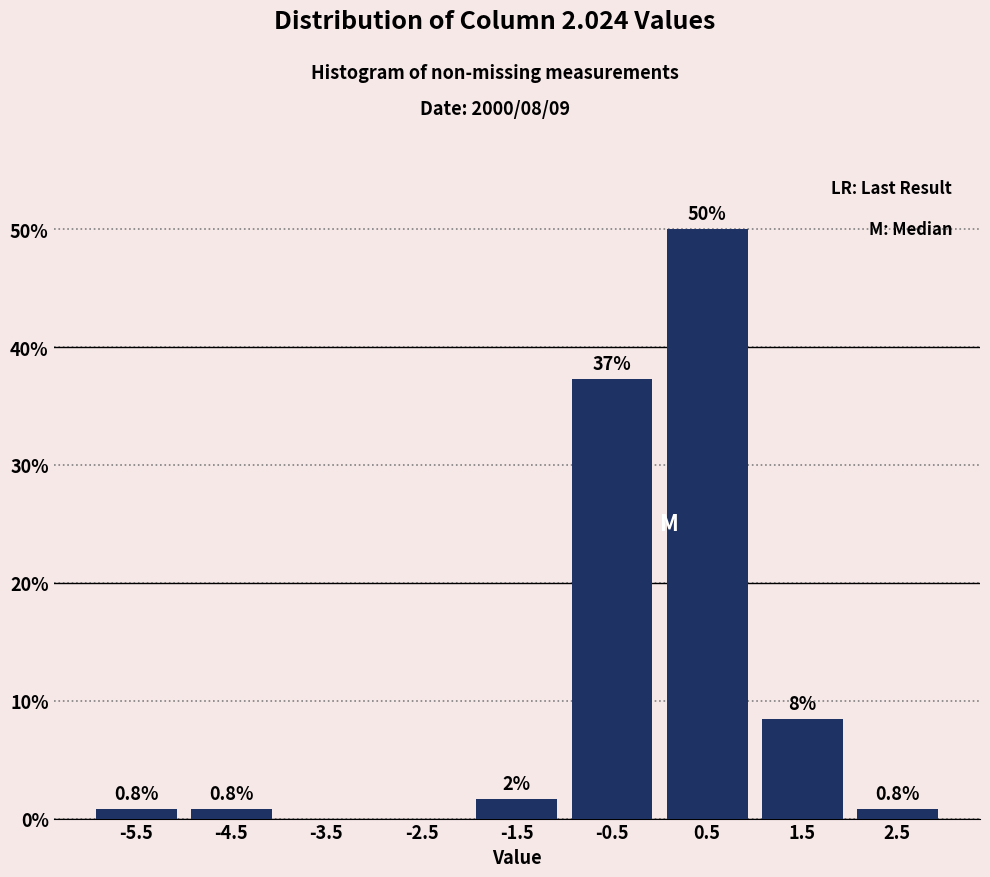

Over which range of the x-axis is the bar tallest?

0 to 1